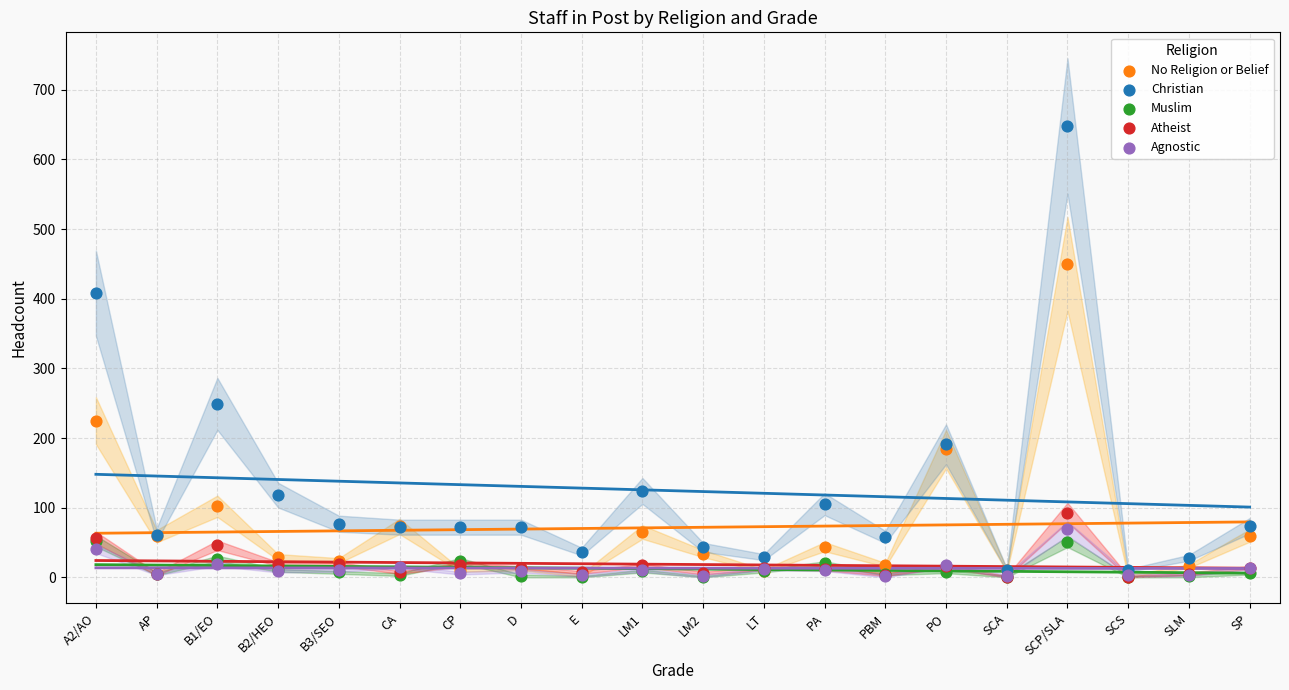

What are all the series names shown in the legend?

No Religion or Belief, Christian, Muslim, Atheist, Agnostic